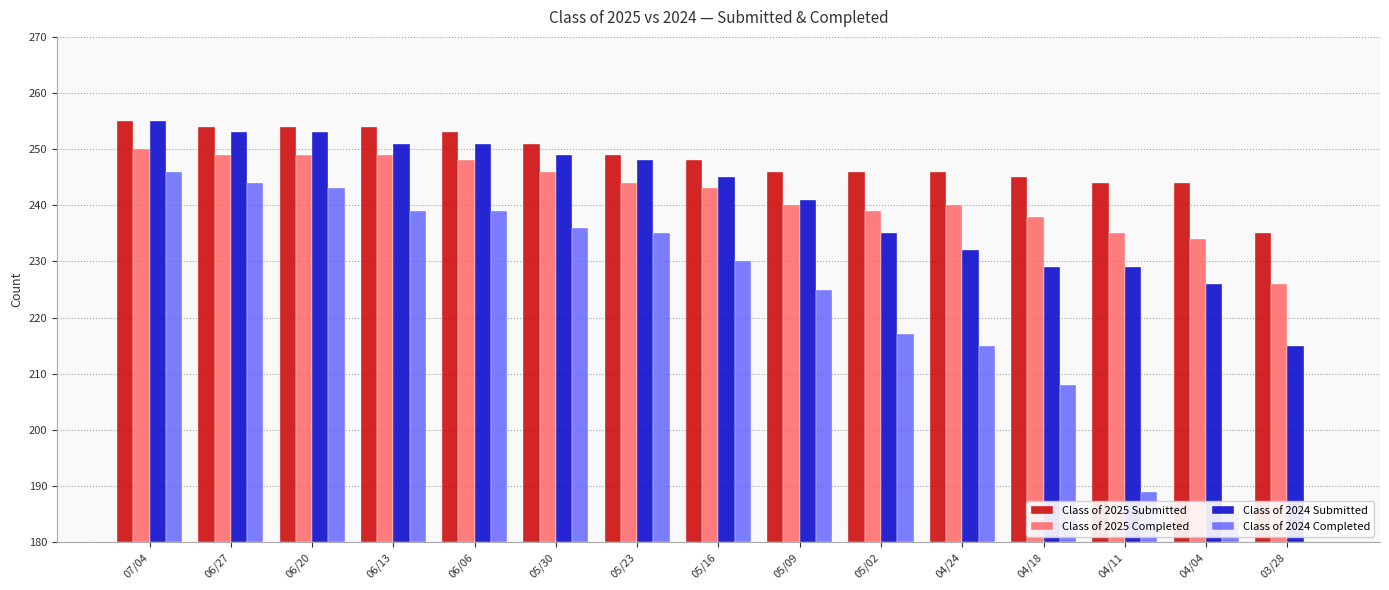

What is the label of the 10th bar from the left?

05/02